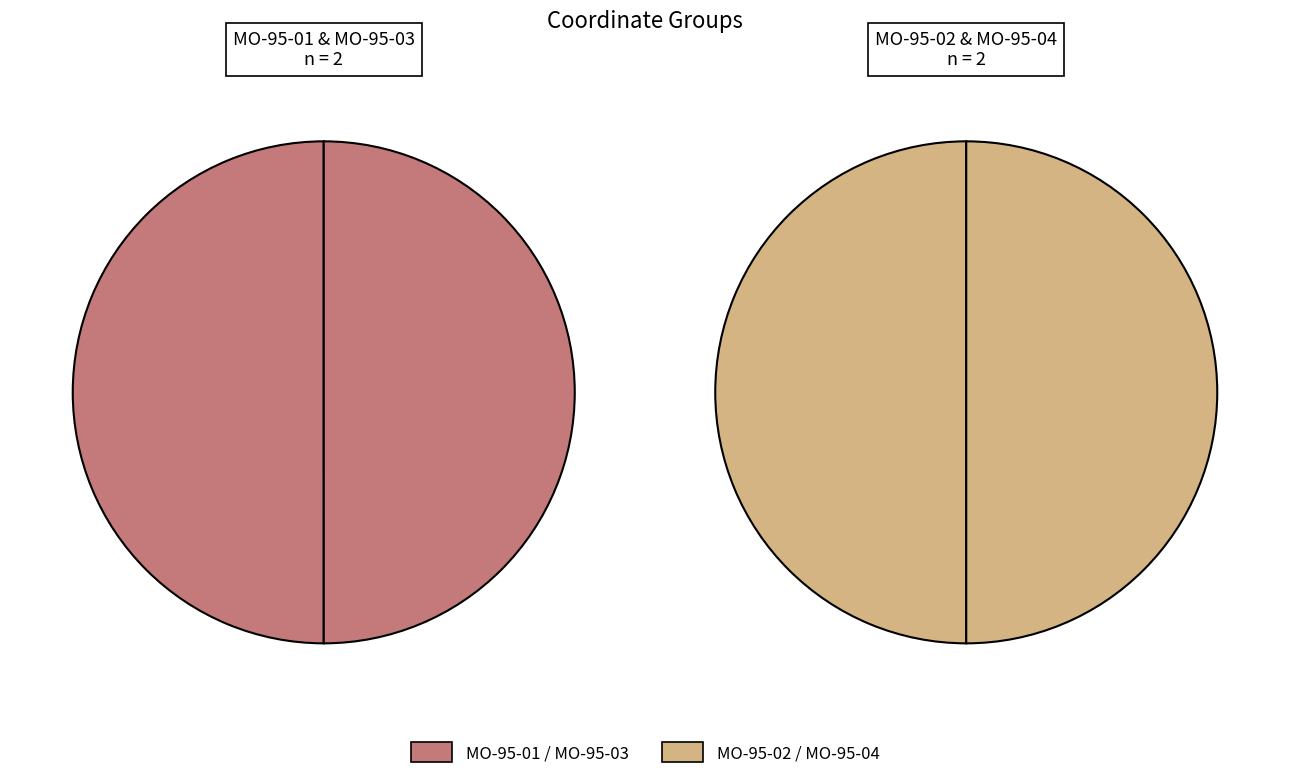

What is the total percentage of MO-95-03 and MO-95-04?

50.0%